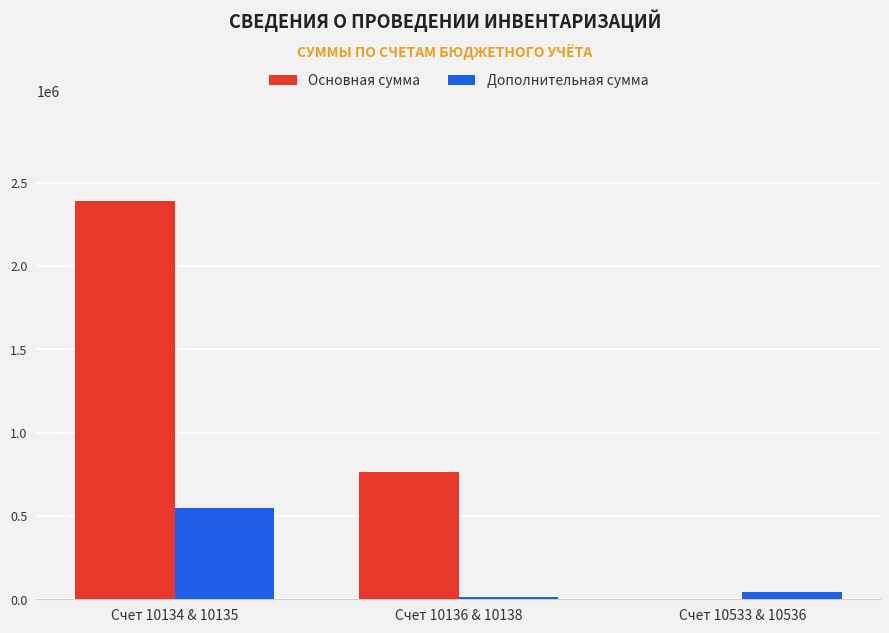

What are all the series names shown in the legend?

Основная сумма, Дополнительная сумма